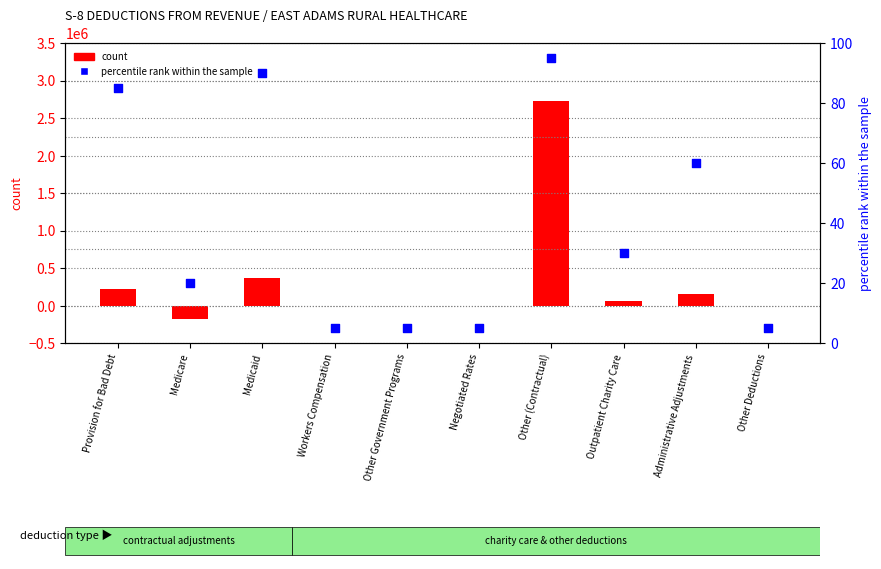

Which series has the widest spread of Y values?

count